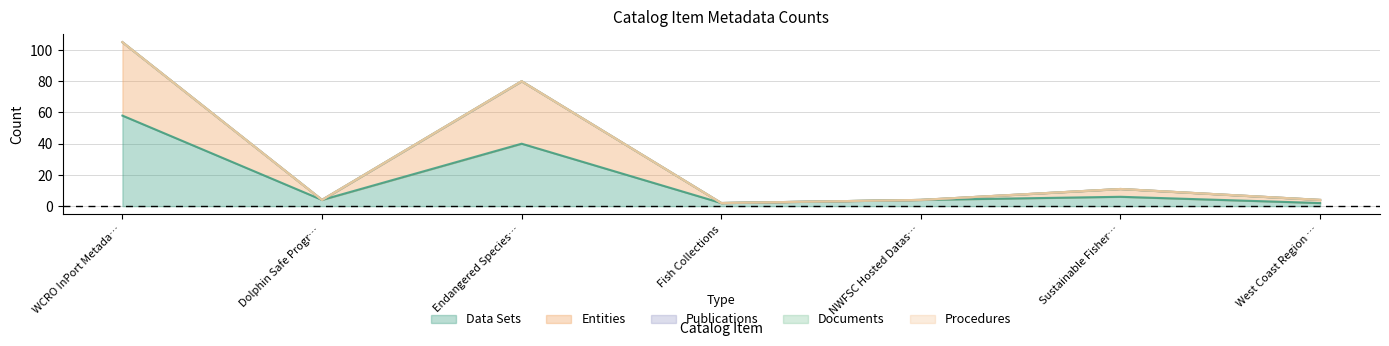

Which series changed the most between Dolphin Safe Program and Sustainable Fisheries Division?

Entities